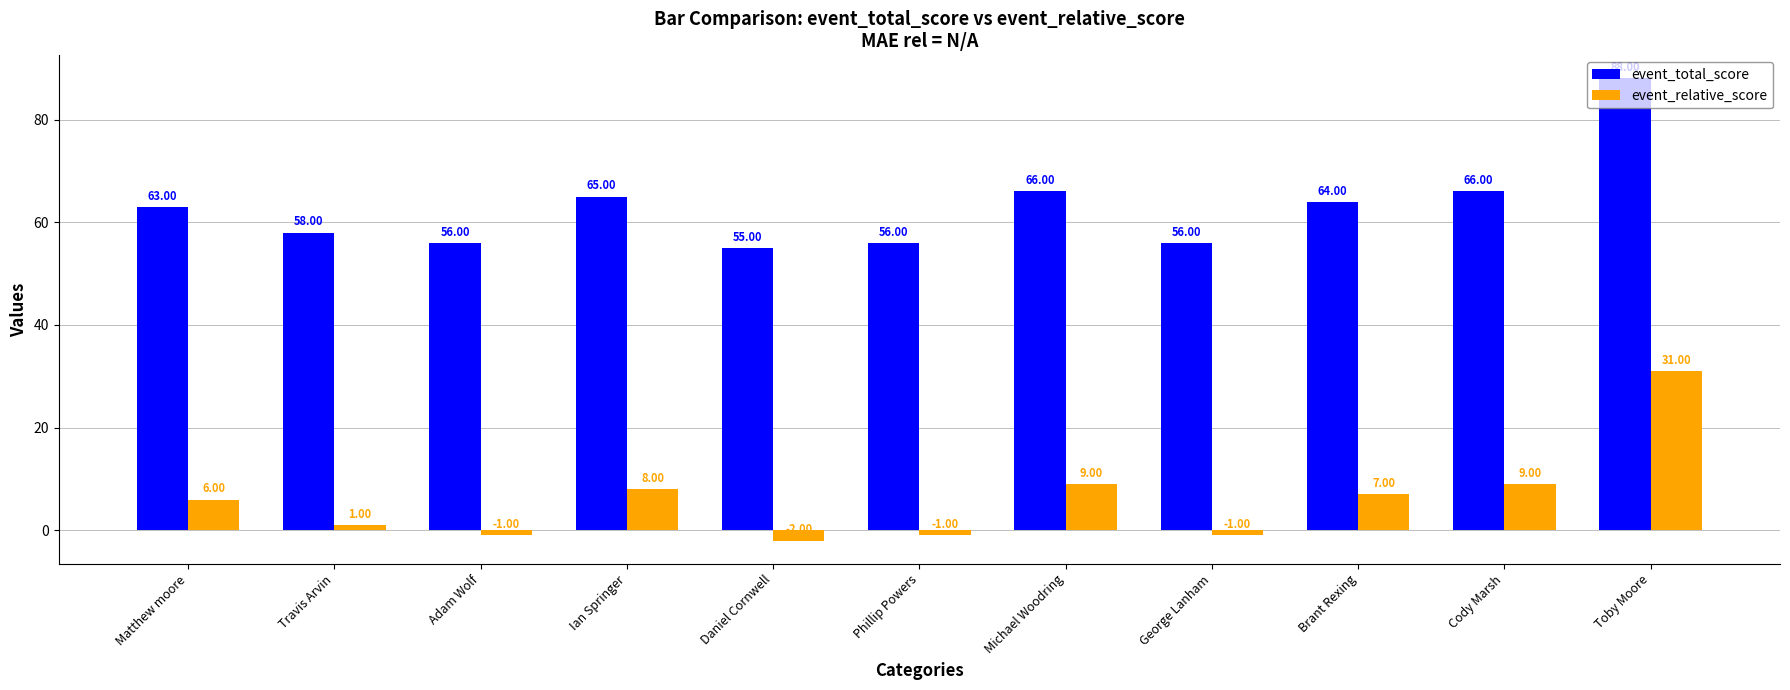

The value of event_total_score at Phillip Powers is 88. True or false?

False